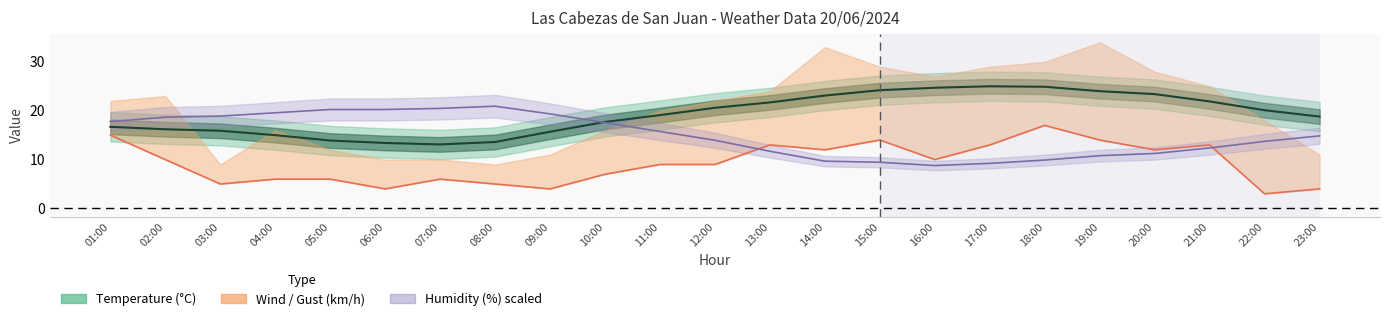

How many lines are shown in the chart?

3